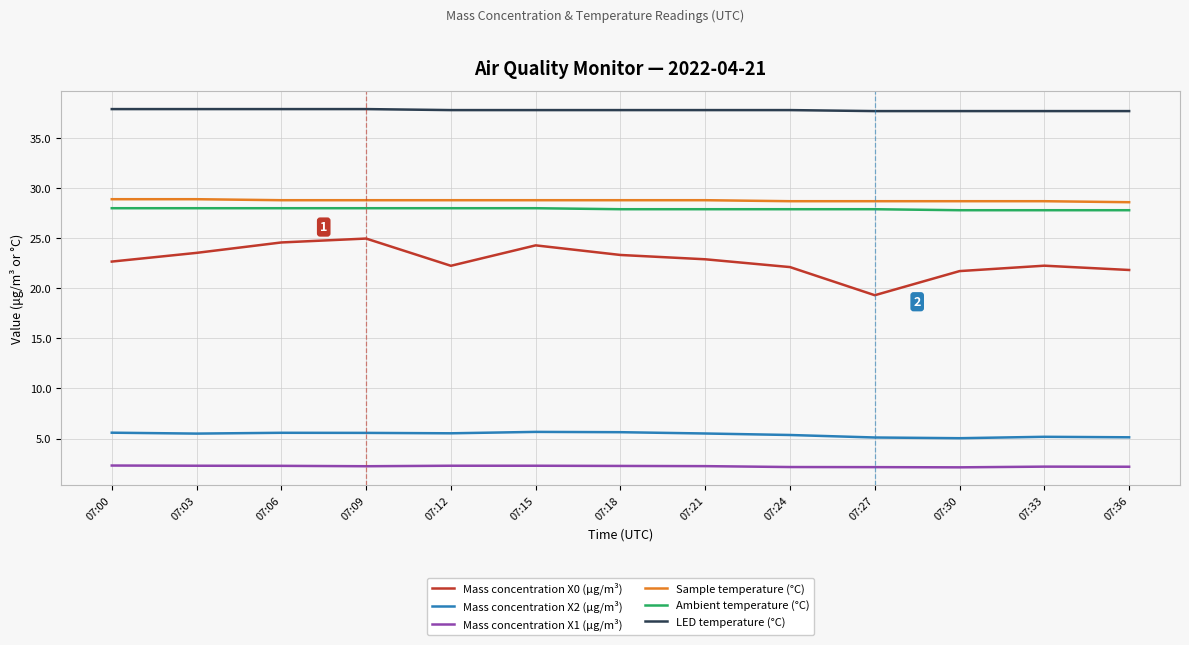

Which series has the widest spread of values?

Mass concentration X0 (μg/m³)